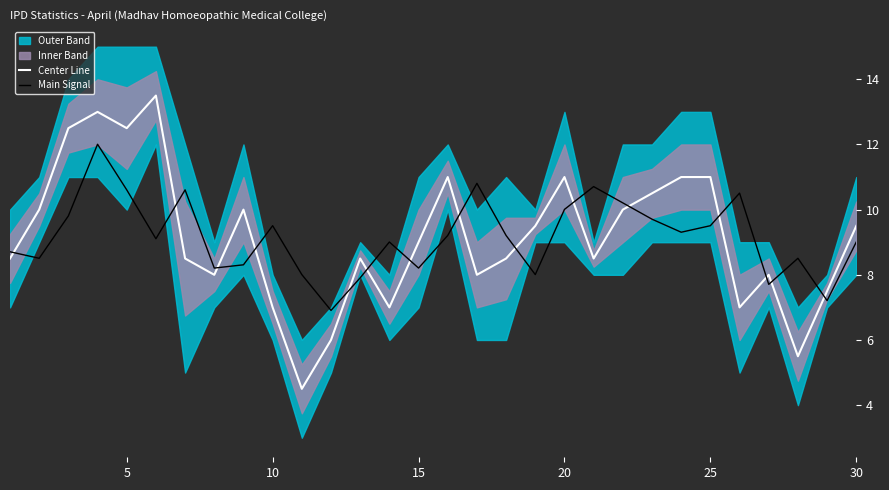

In Main Signal, how many points are higher than both neighbors (excluding endpoints)?

8